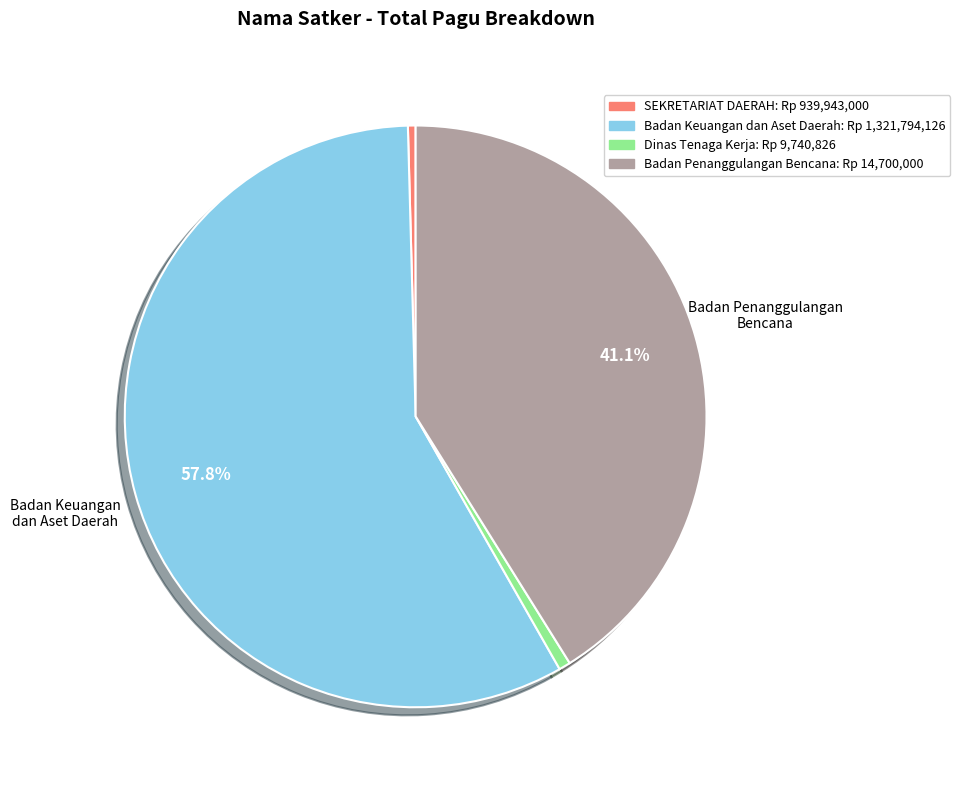

Does any single category account for the majority?

Yes